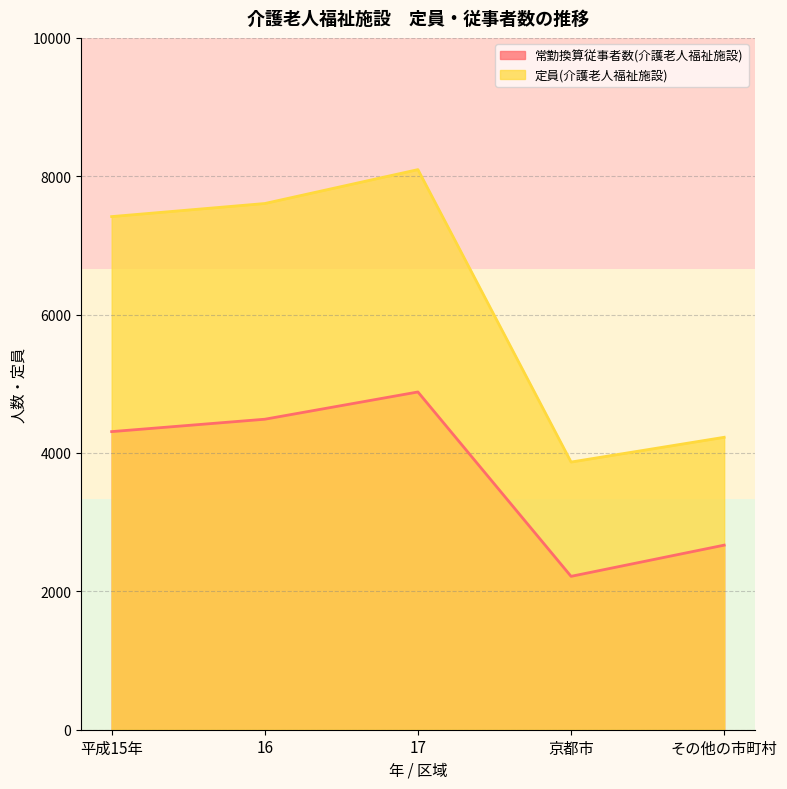

Rank the categories by 常勤換算従事者数(介護老人福祉施設) value from highest to lowest.

17, 16, 平成15年, その他の市町村, 京都市